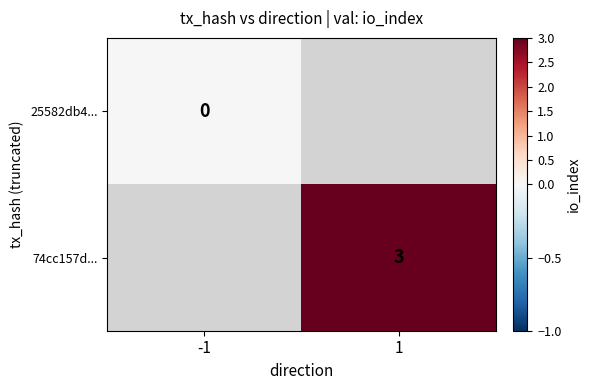

The value of 74cc157d... at 1 is 3. True or false?

True